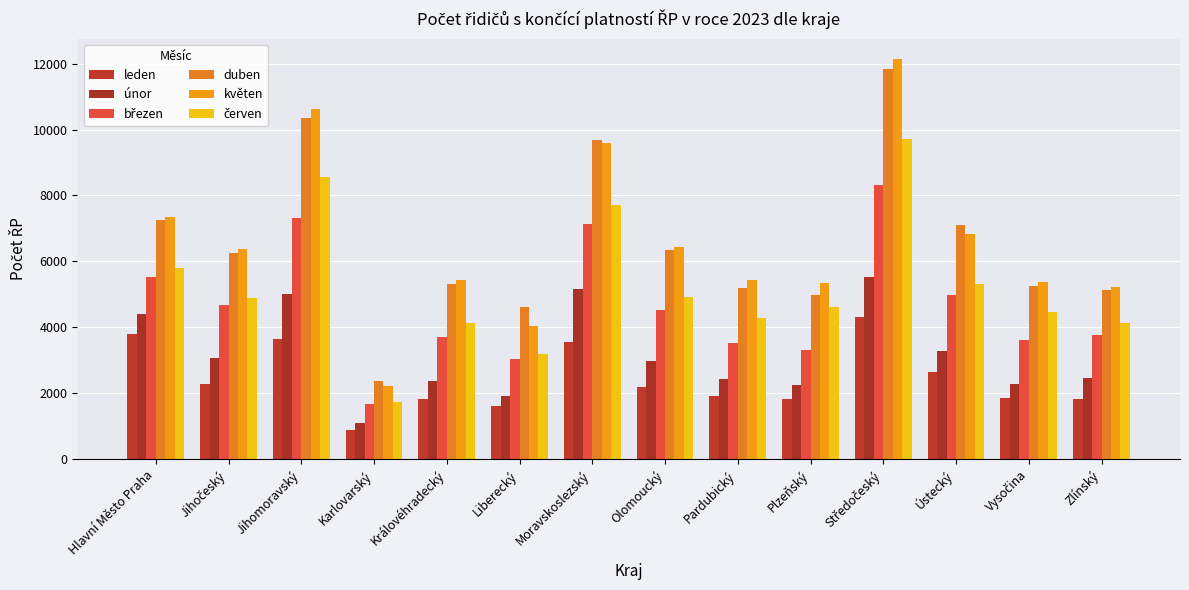

Rank the categories by červen value from highest to lowest.

Středočeský, Jihomoravský, Moravskoslezský, Hlavní Město Praha, Ústecký, Olomoucký, Jihočeský, Plzeňský, Vysočina, Pardubický, Královéhradecký, Zlínský, Liberecký, Karlovarský